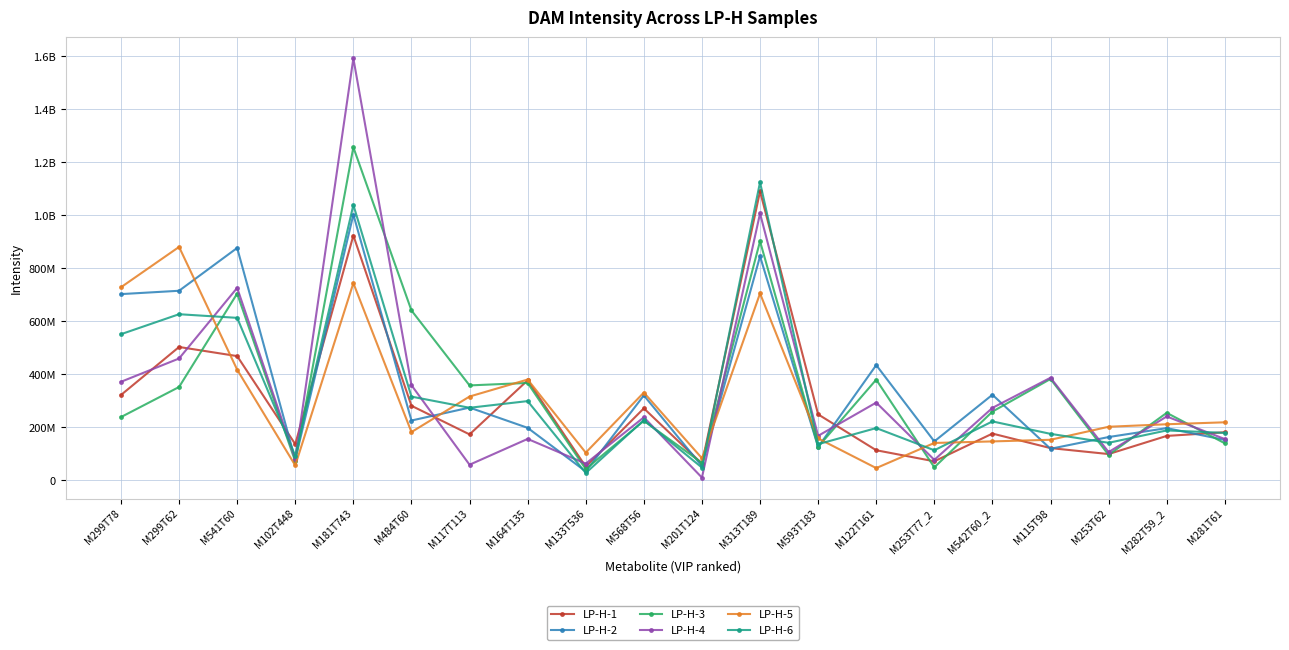

Does the chart display data point markers on the line(s)?

Yes